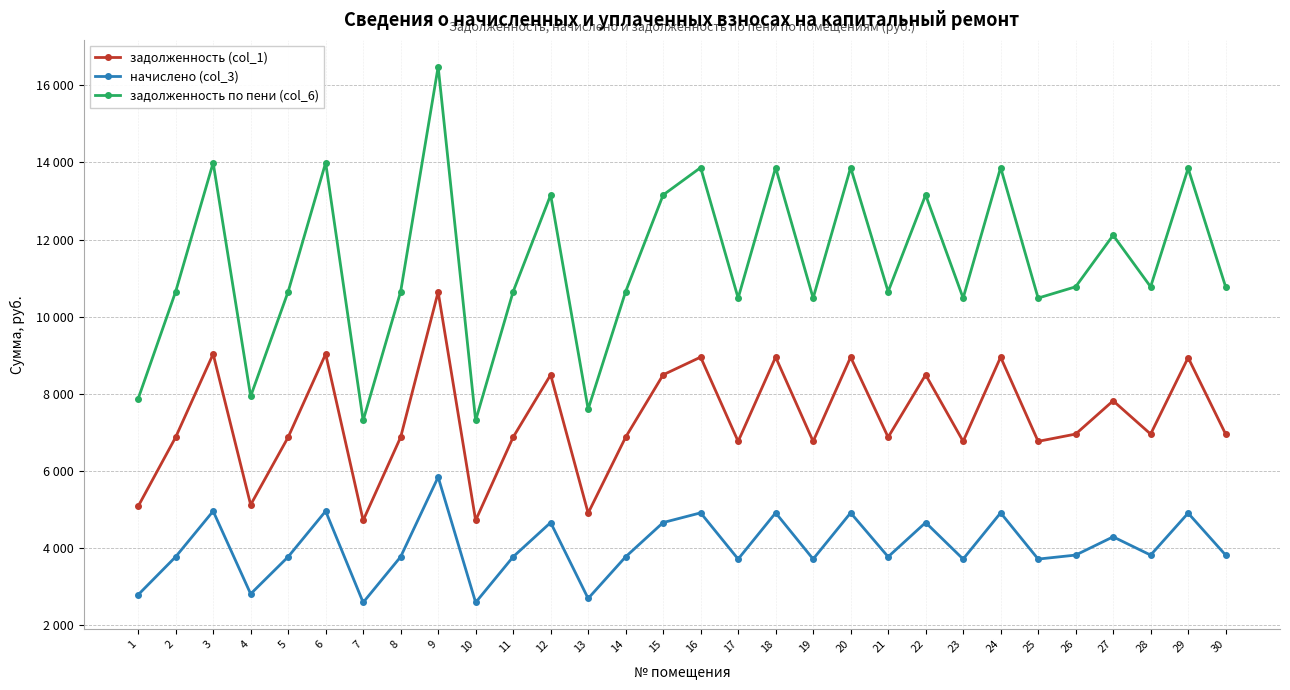

Rank the categories by задолженность (col_1) value from lowest to highest.

7, 10, 13, 1, 4, 17, 19, 23, 25, 2, 5, 8, 11, 14, 21, 26, 28, 30, 27, 12, 15, 22, 29, 16, 18, 20, 24, 3, 6, 9